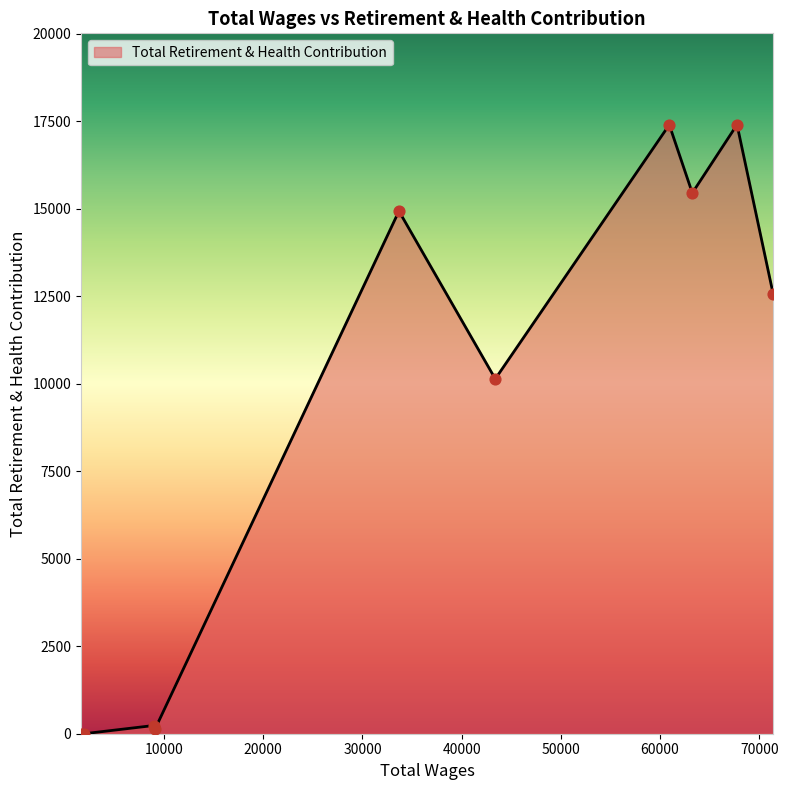

What is the greatest value displayed?

17401